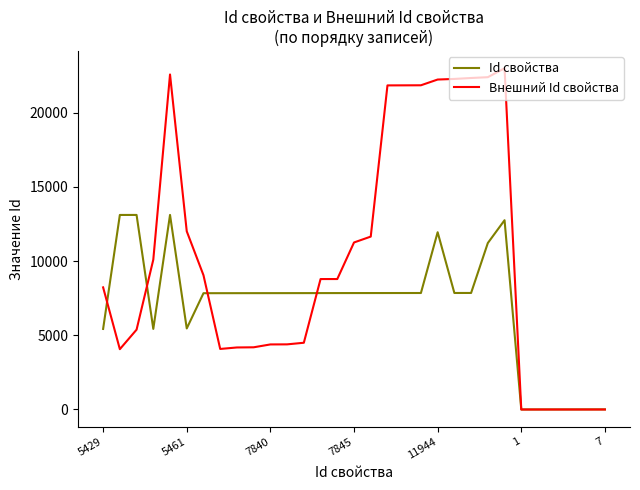

What is the greatest value displayed?

22992